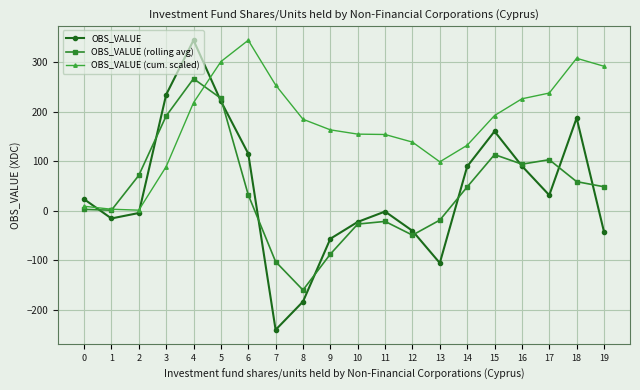

What is the maximum value shown in the chart?

344.0